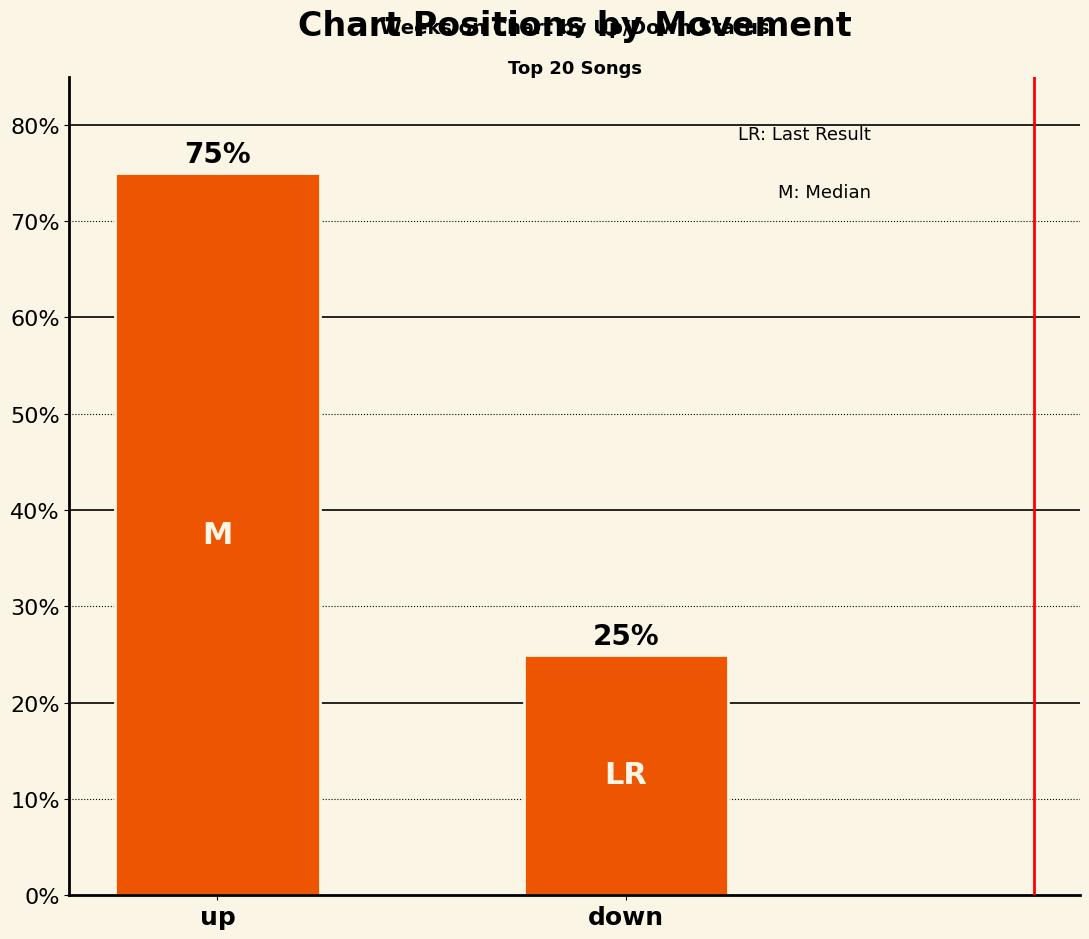

What is the sum of the values at up and down?

100